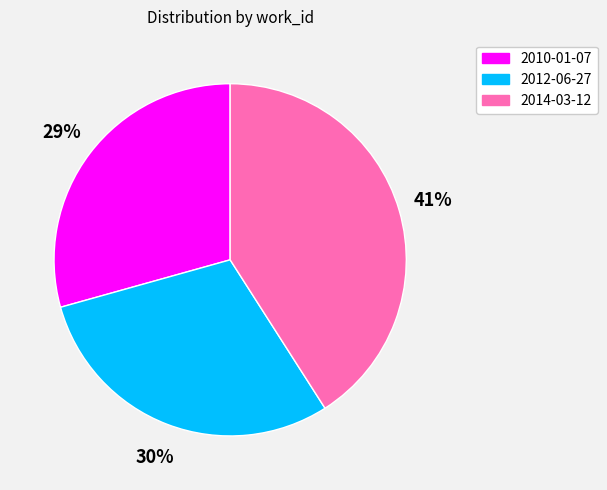

Is it true that 2014-03-12 is 28% of the pie?

False